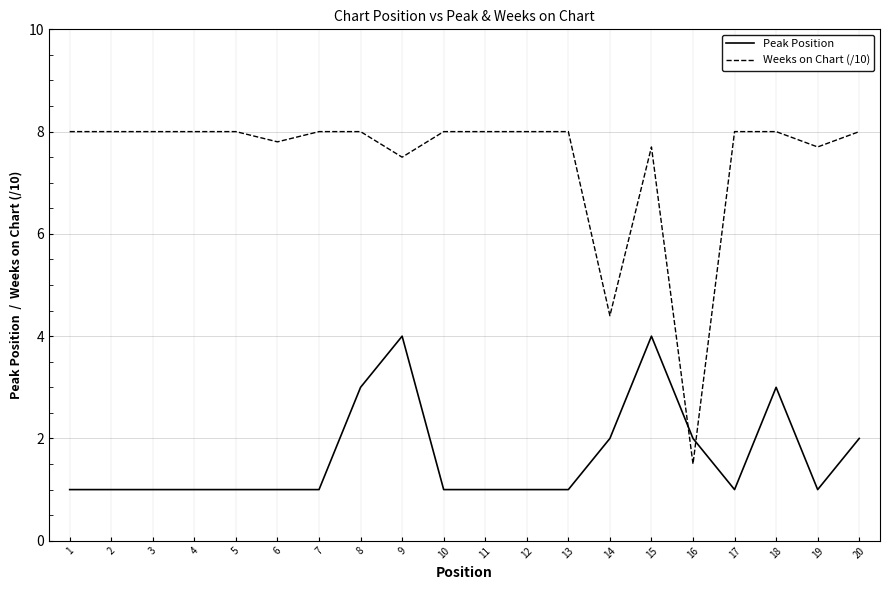

At which label is Weeks on Chart (/10) closest to 4?

14